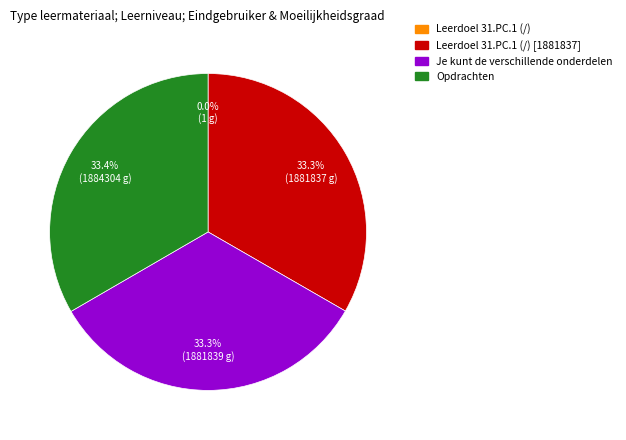

Does any single category account for the majority?

No